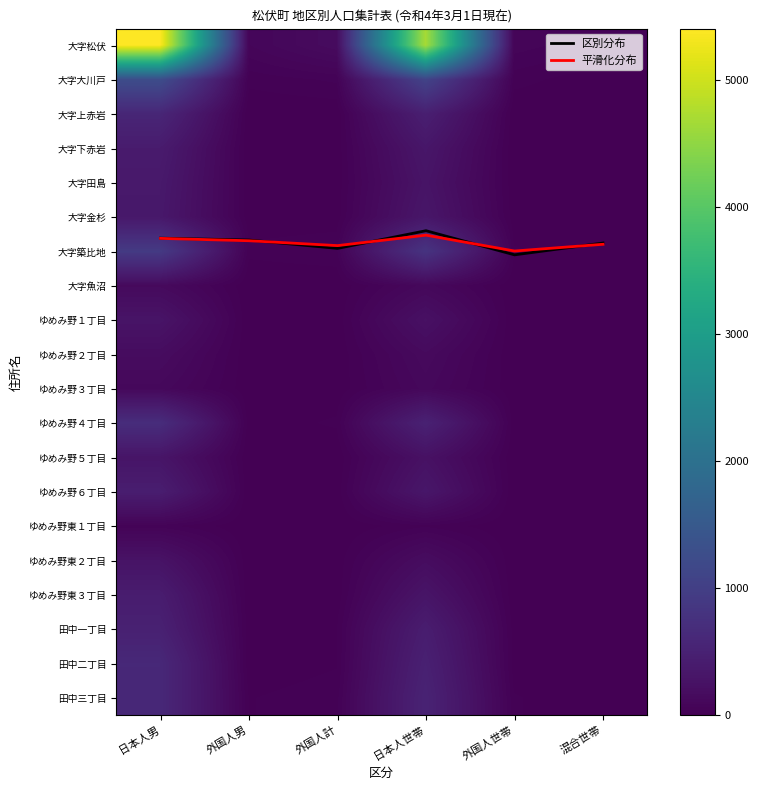

Where is 田中二丁目 nearest to the value 308?

日本人世帯